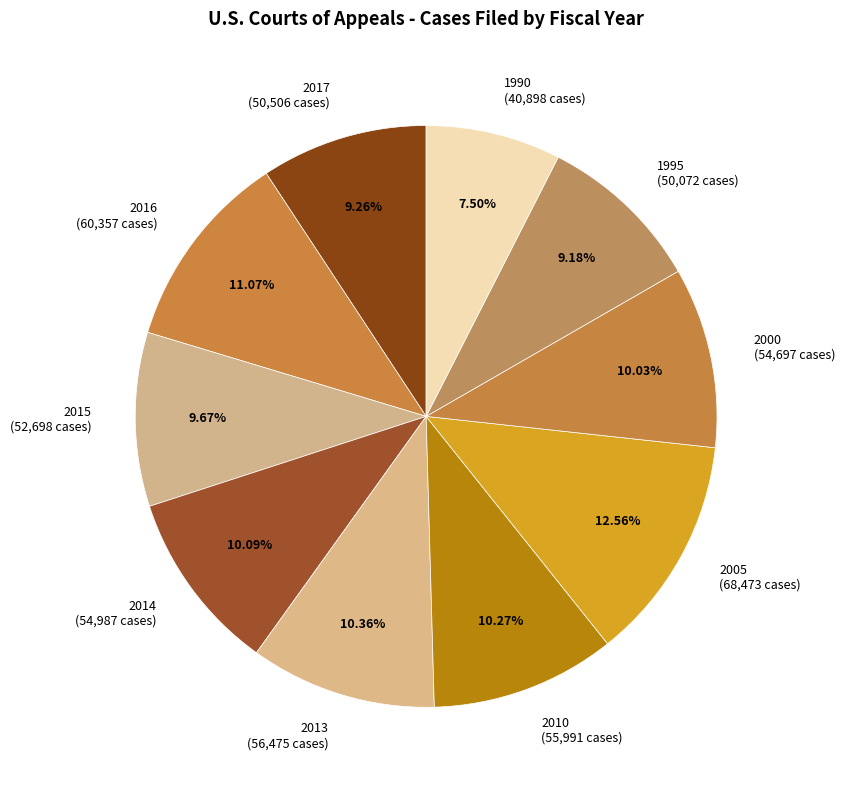

Is it true that 2000 is 10% of the pie?

True